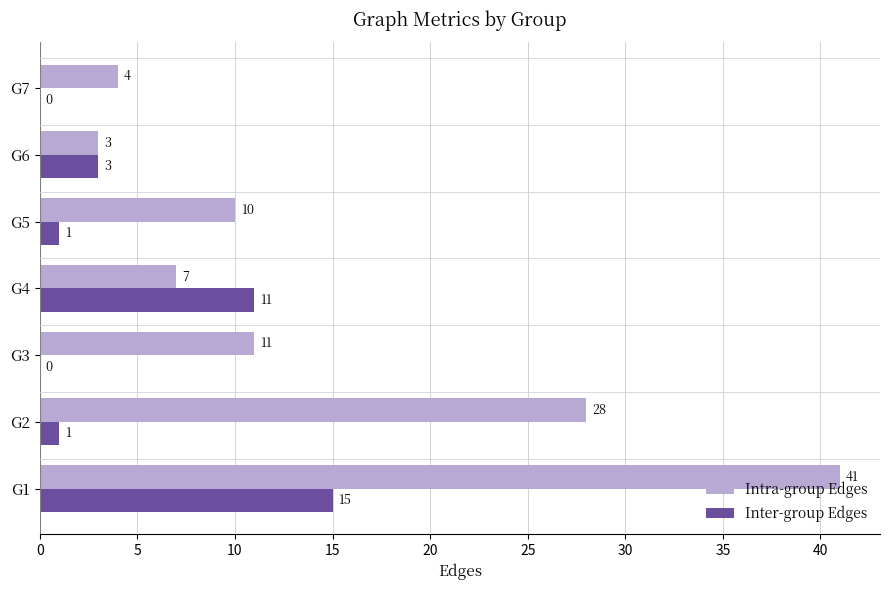

Which series changed the most between G2 and G6?

Intra-group Edges